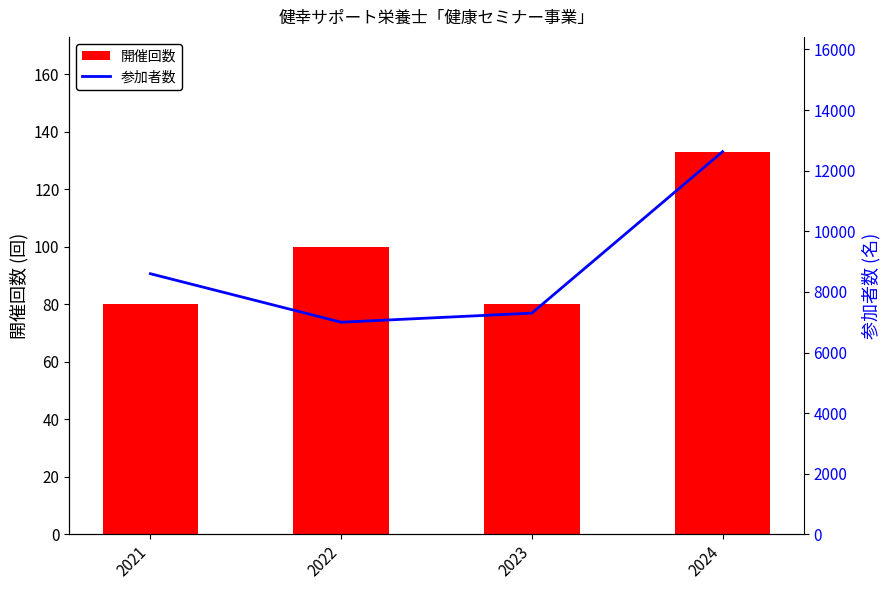

What are all the series names shown in the legend?

開催回数, 参加者数